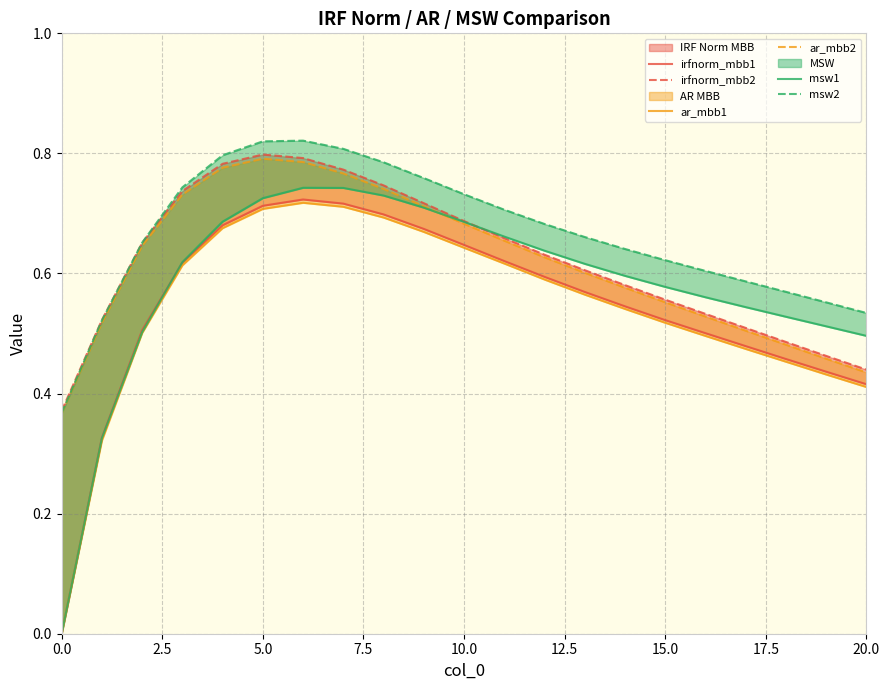

How many lines are shown in the chart?

6